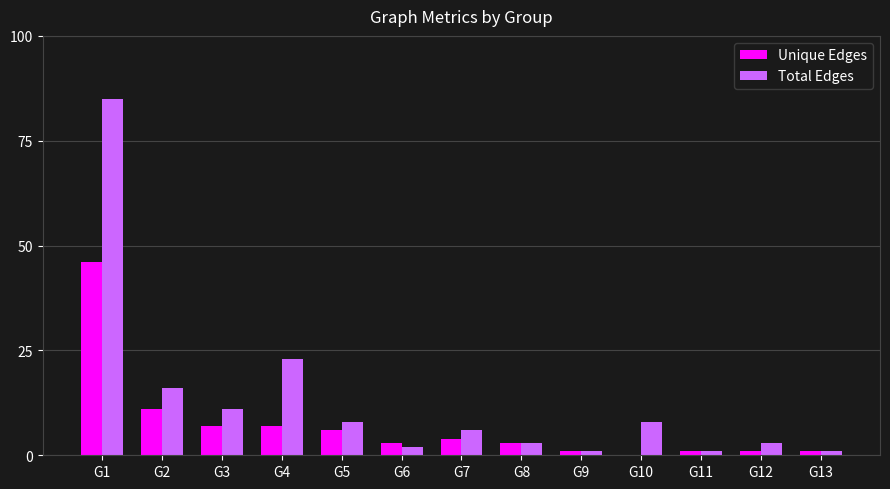

Between G4 and G11, which series saw the biggest shift?

Total Edges